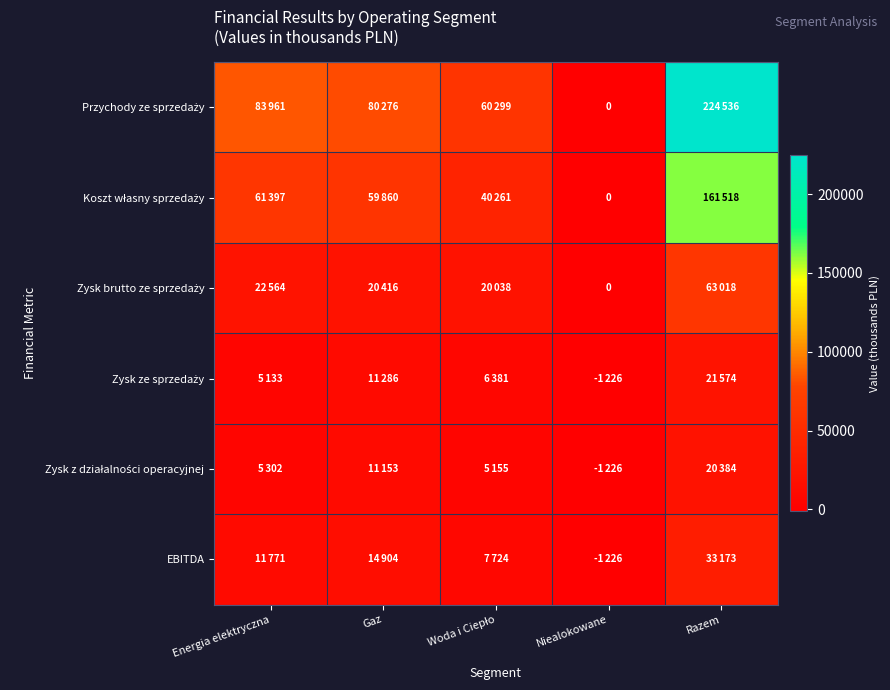

Is it true that Zysk ze sprzedaży equals -287 at Niealokowane?

False